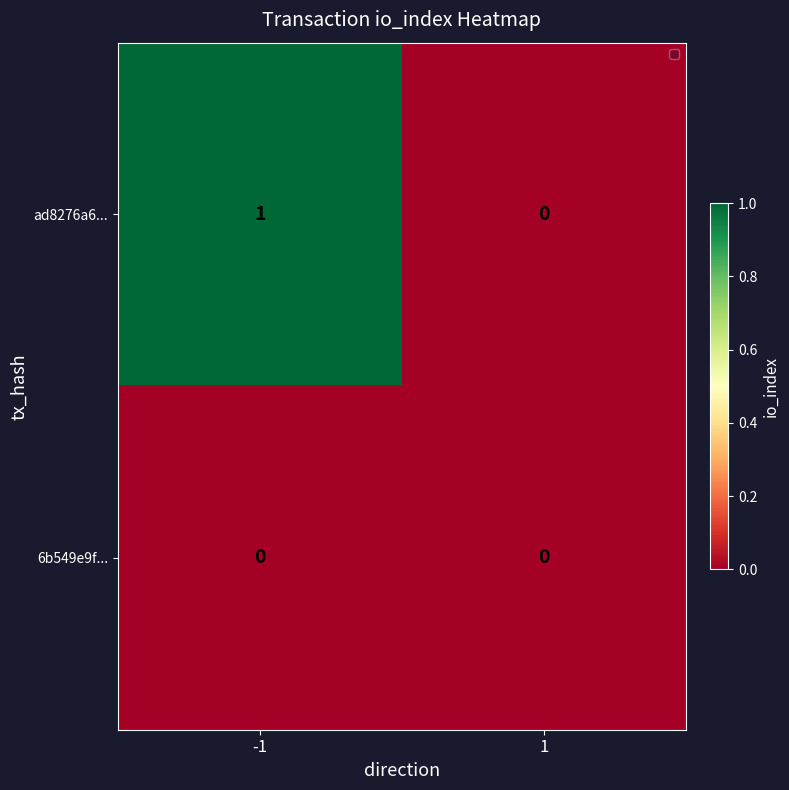

Reading left to right, what are all the values shown in this chart?

ad8276a6...: -1=1	1=0
6b549e9f...: -1=0	1=0